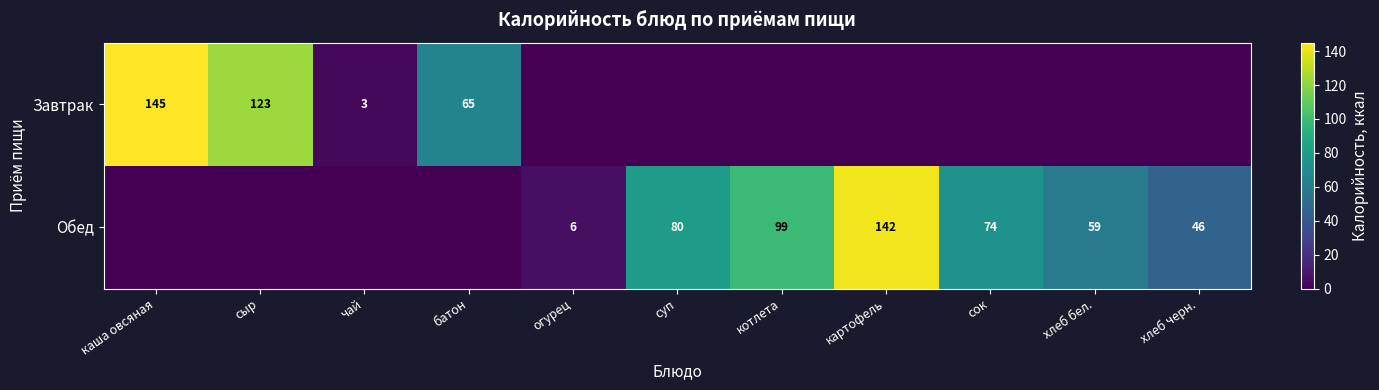

Which label corresponds to the largest value in the chart?

каша овсяная